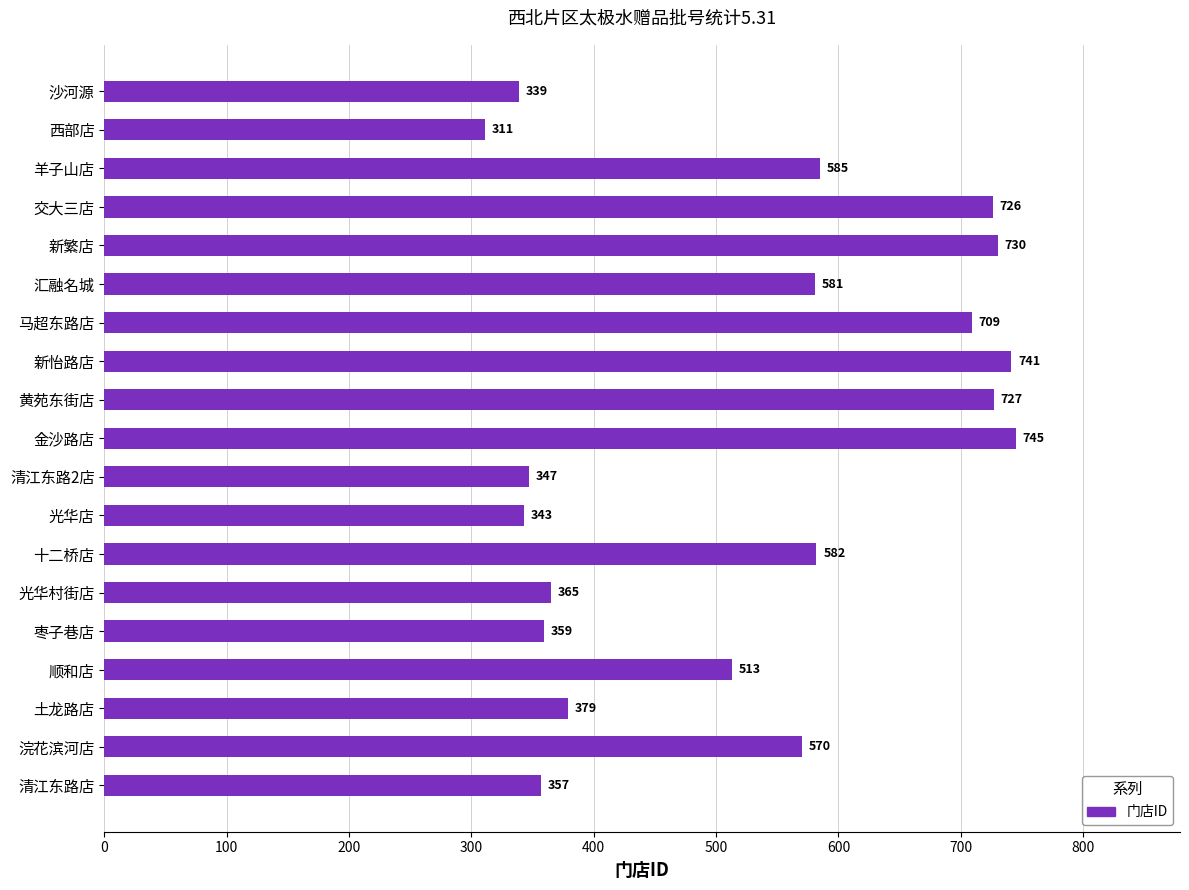

Is it true that the value at 土龙路店 is 667?

False